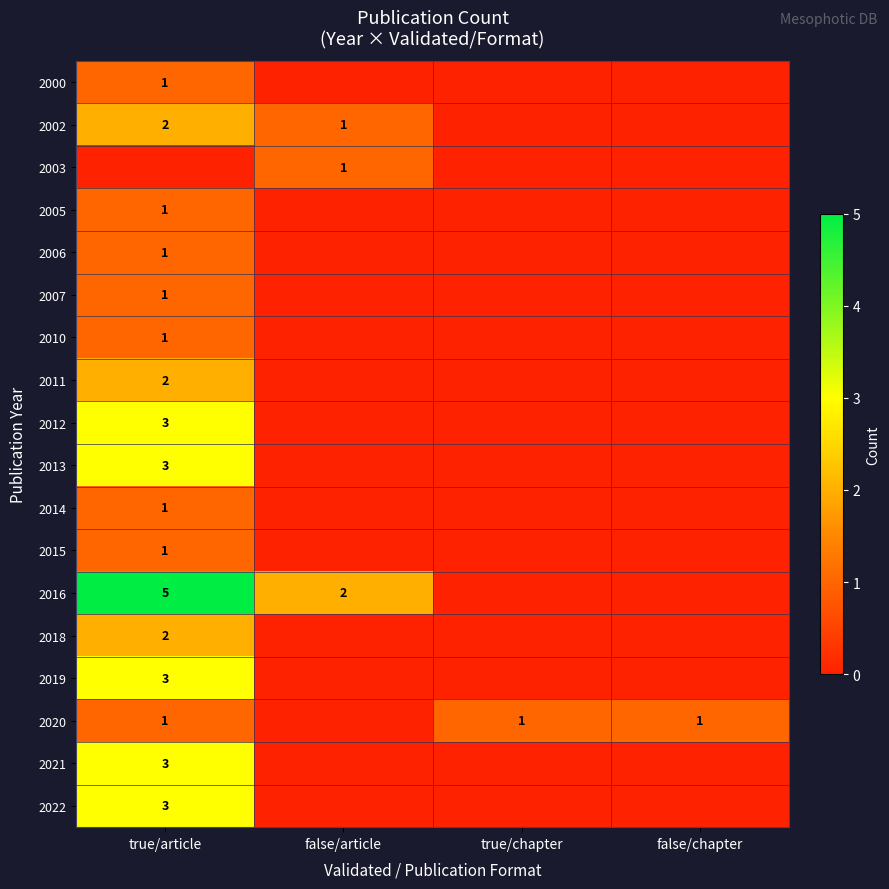

True or false: 2002 has a value of 1 at true/article.

False